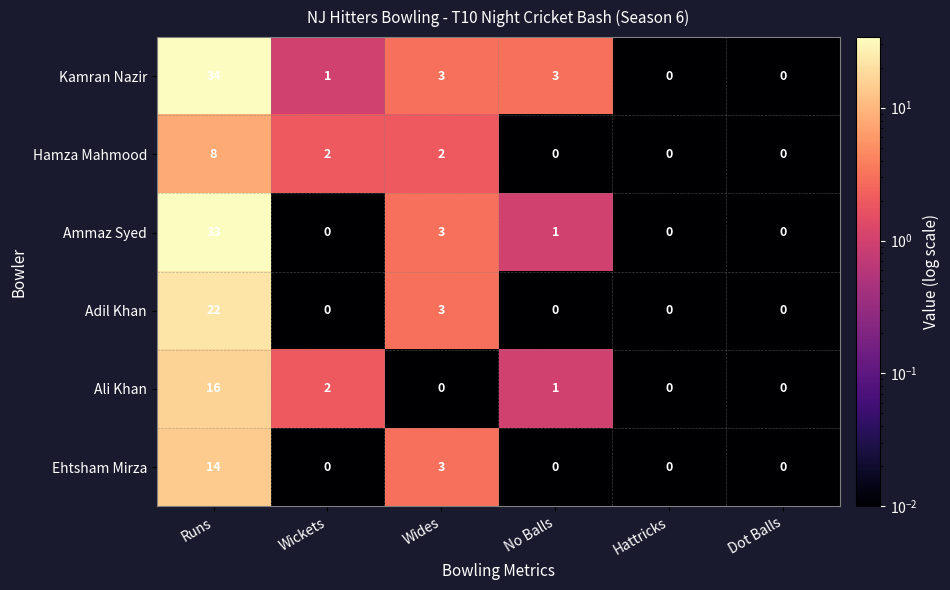

Between Runs and Dot Balls, which series saw the biggest shift?

Kamran Nazir